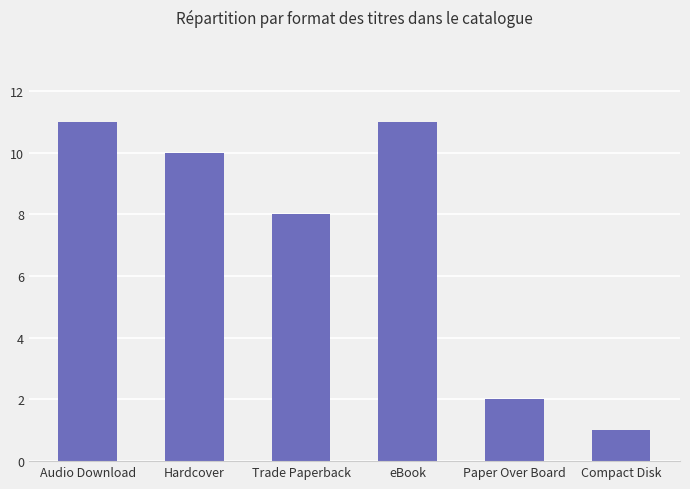

Which has a higher value, Hardcover or Audio Download?

Audio Download